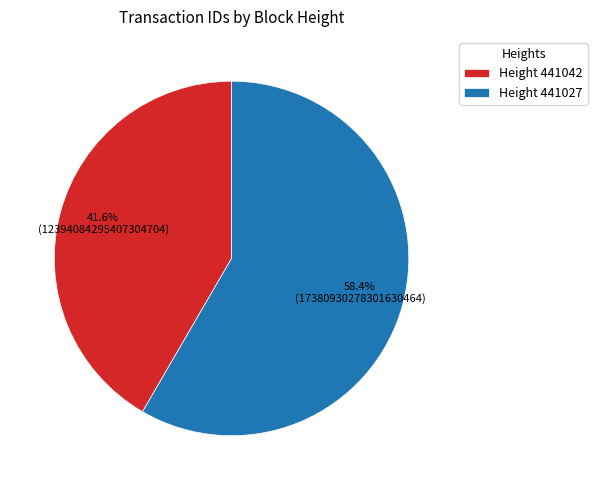

Is there a majority slice in this chart?

Yes